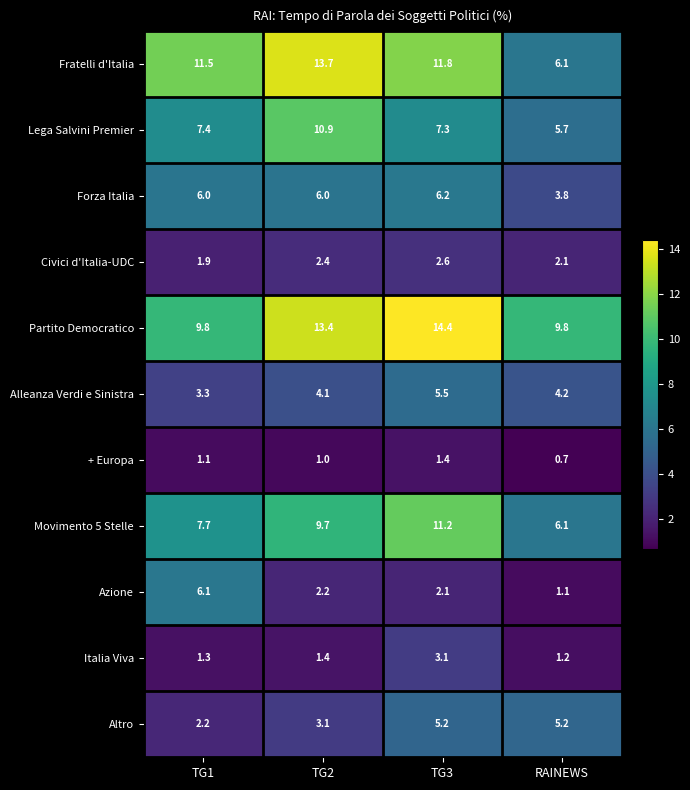

How many distinct data groups are displayed?

11